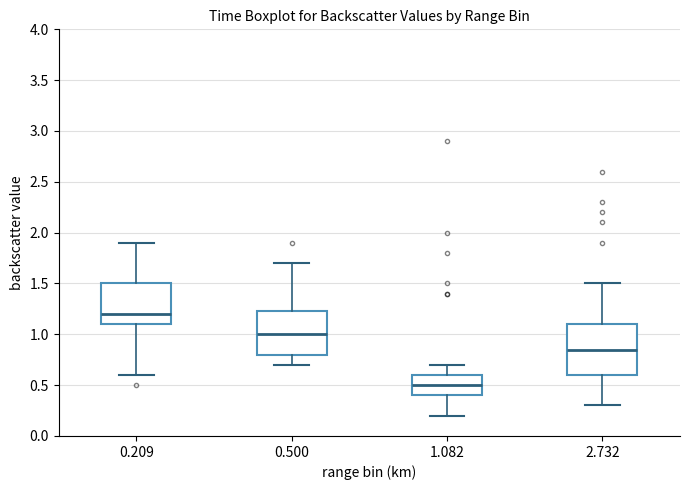

Comparing the boxes themselves (not the whiskers), which one is the tallest?

2.732